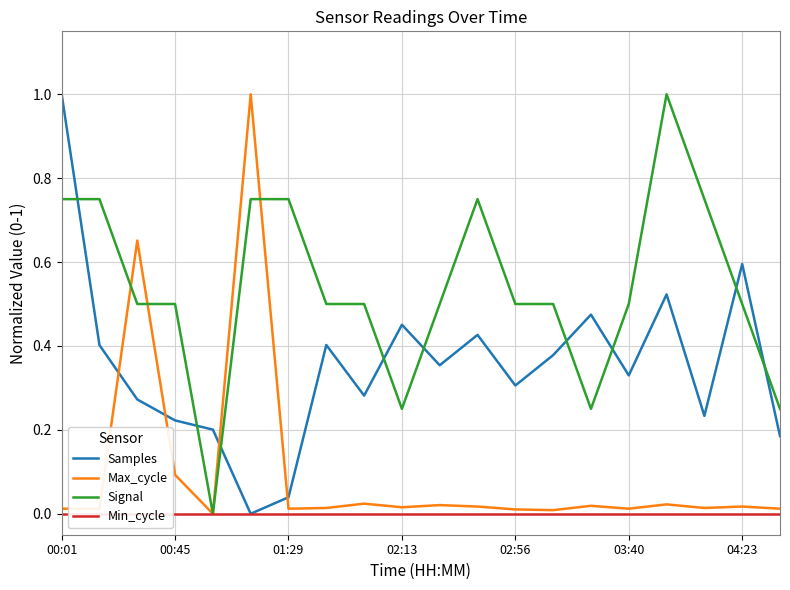

True or false: Samples has a value of 0.4 at 02:56.

False